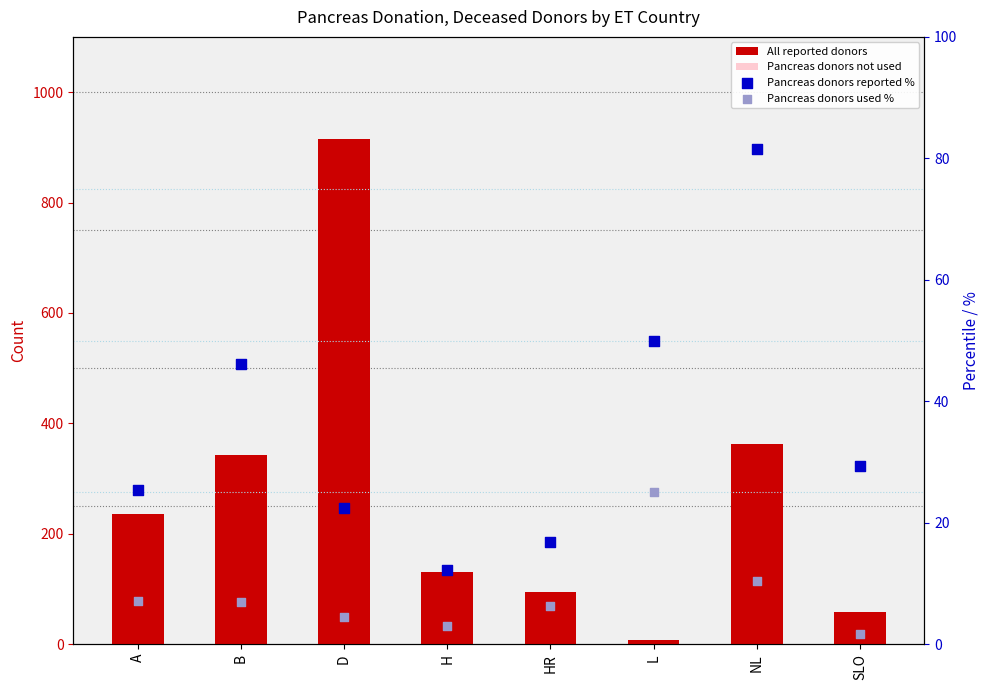

Which series contains the highest Y value?

All reported donors